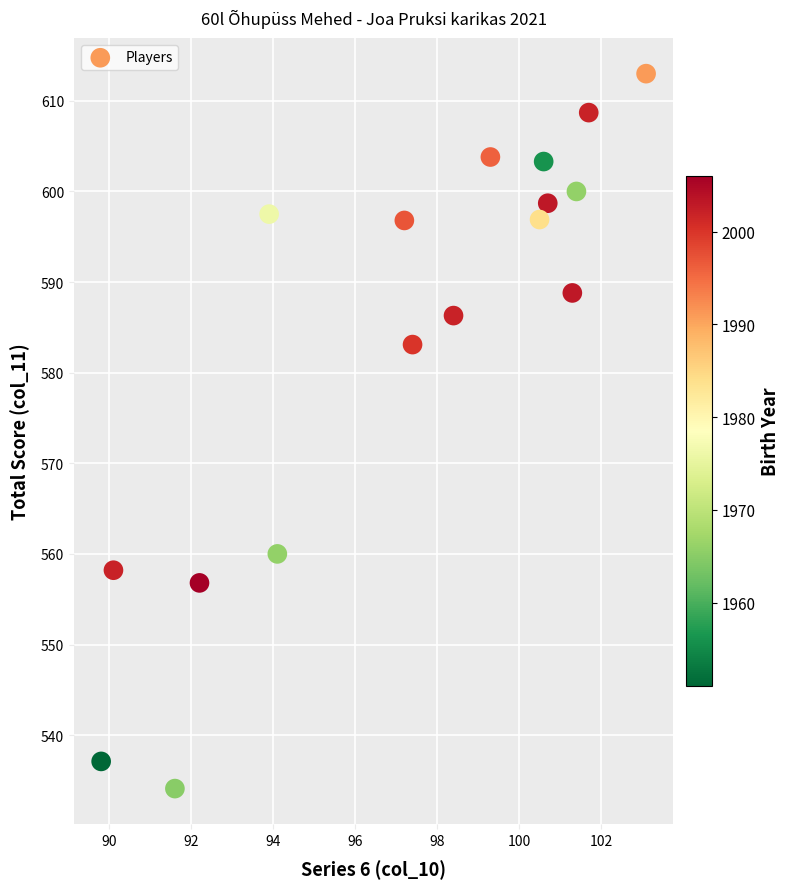

What Y value in the scatter plot is closest to 573?

583.1